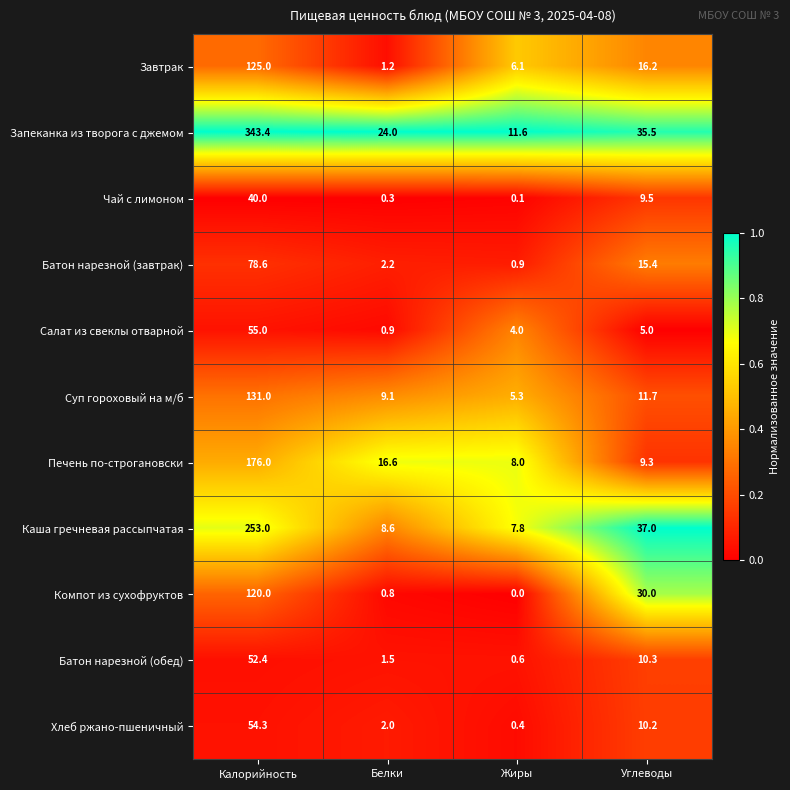

The Батон нарезной (завтрак) series shows 133.9 at Калорийность. True or false?

False